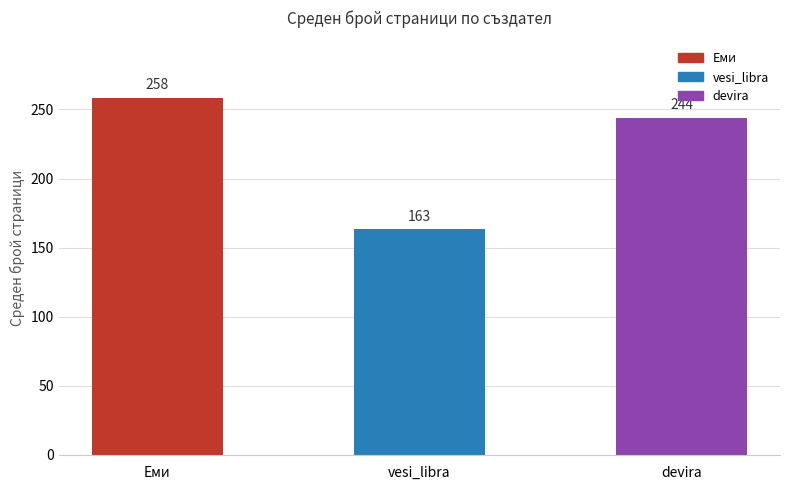

Rank the categories by value from highest to lowest.

Еми, devira, vesi_libra